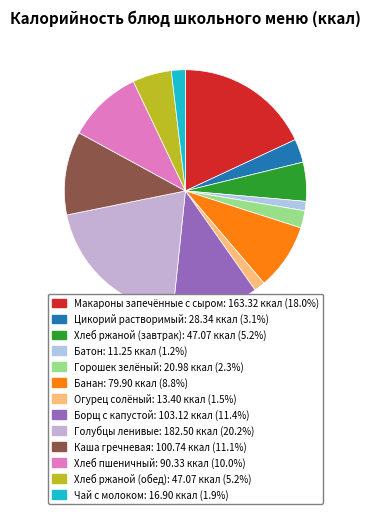

Is there a majority slice in this chart?

No